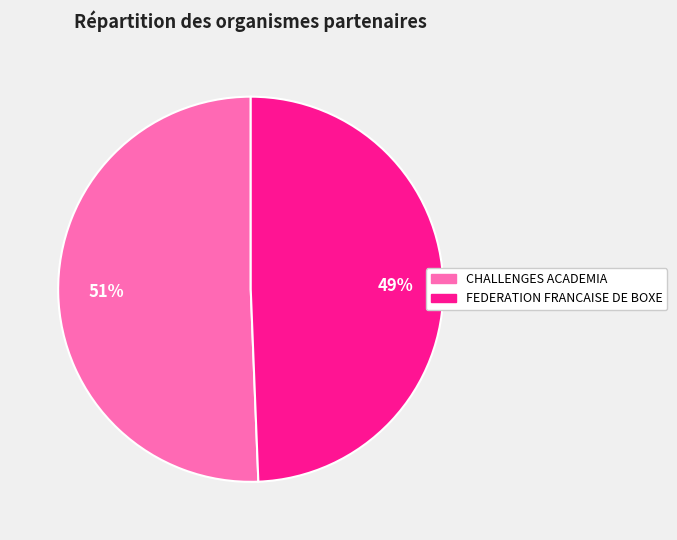

Is it true that CHALLENGES ACADEMIA is 51% of the pie?

True